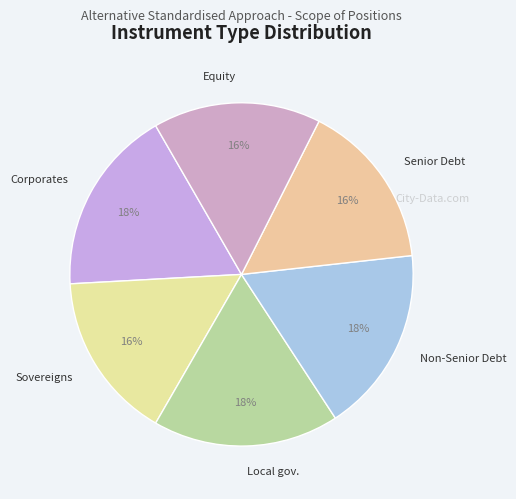

Is there a majority slice in this chart?

No